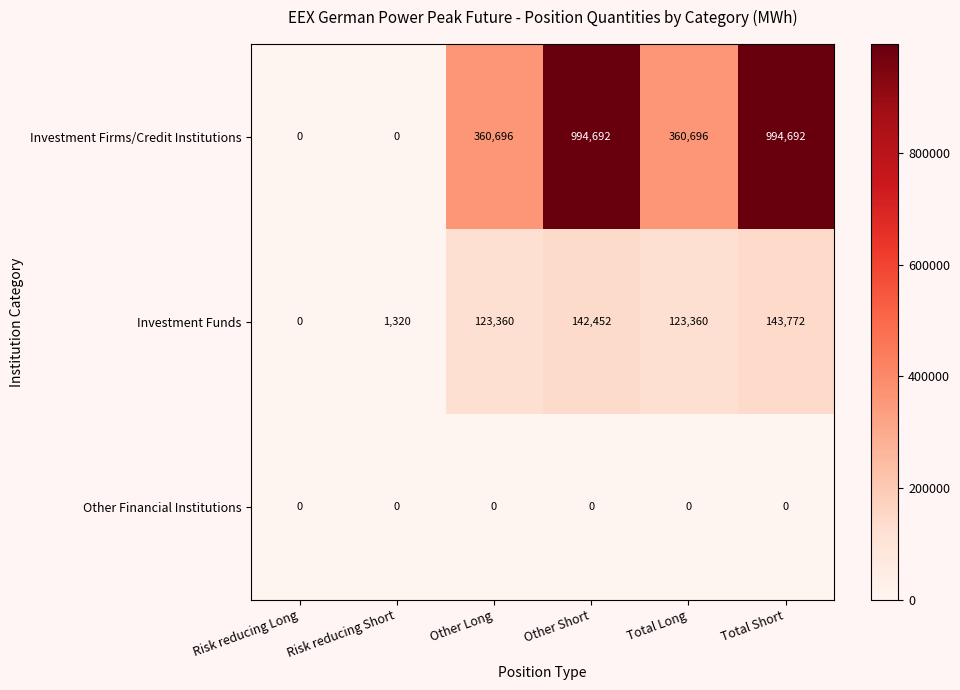

How many distinct data groups are displayed?

3